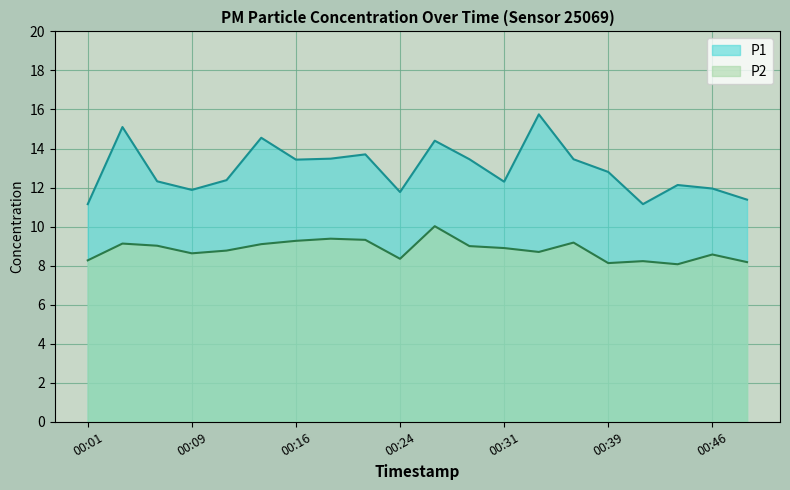

What is the approximate value of P2 at 00:46?

8.6